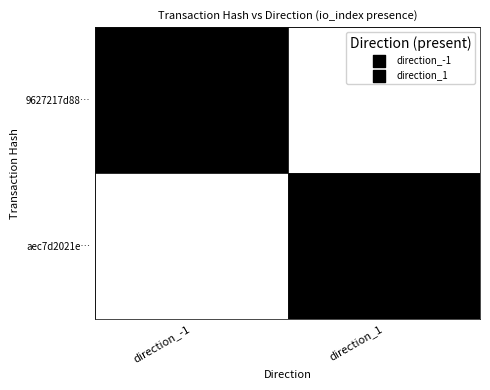

Is the value of 9627217d88dff34338623dc70fbe0cc38b73412 at direction_-1 greater than the value of aec7d2021e827bbd31ef525a0e5286a0e96d63c at direction_-1?

Yes